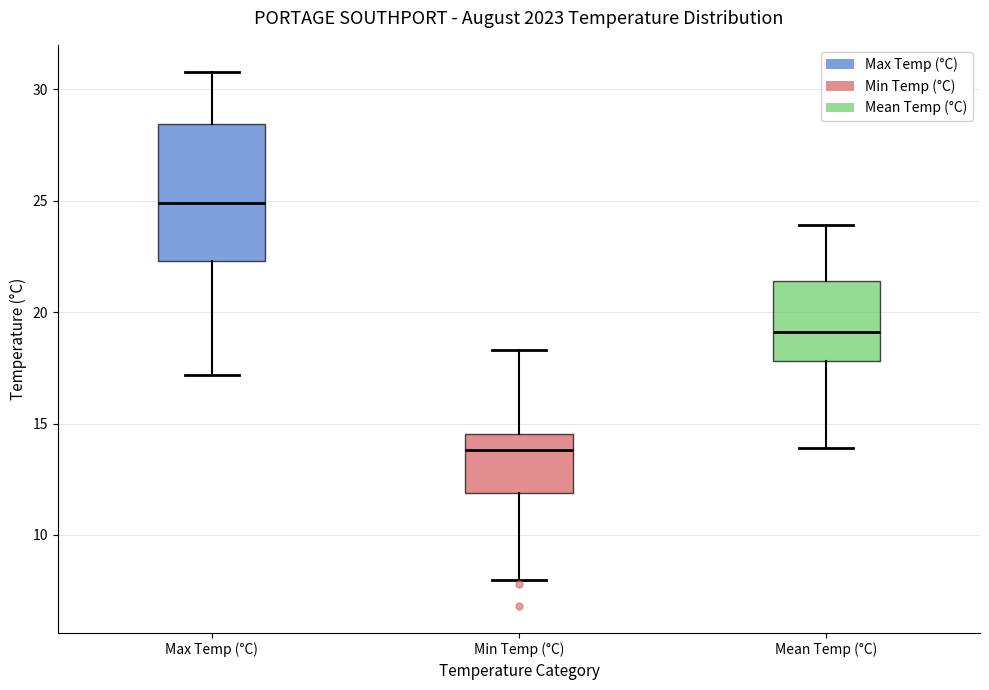

Where is the lower edge of the box for Mean Temp (°C) on the y-axis? The values are not printed on the chart, so give them approximately, as read against the axis.

18.0